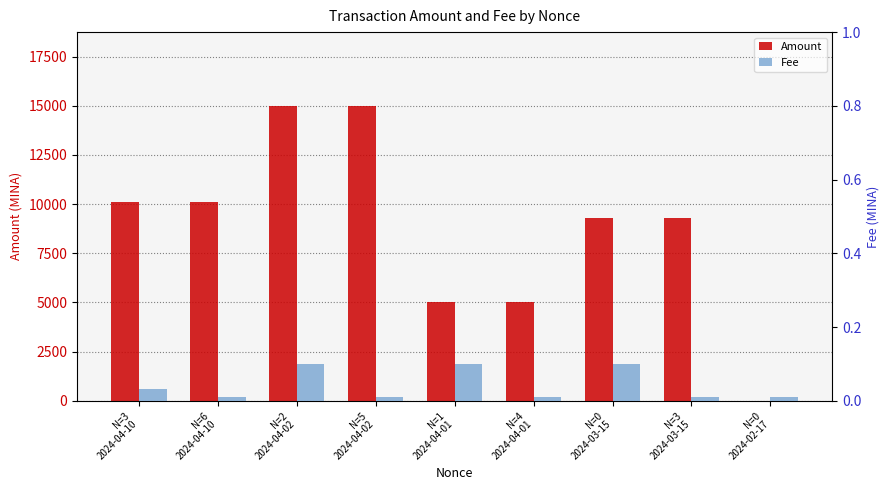

What is the spread (max minus min) of values at N=1
2024-04-01?

4999.8